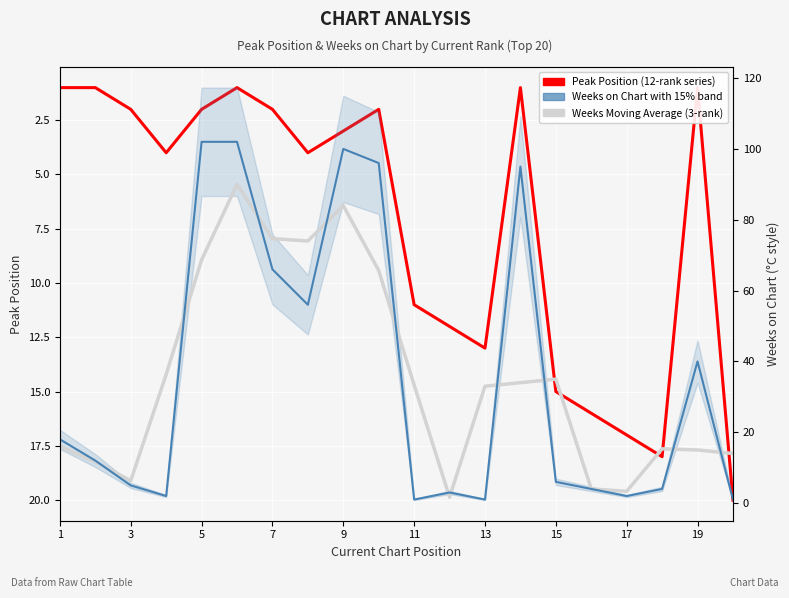

How many interior local peaks does the Weeks on Chart series have?

4